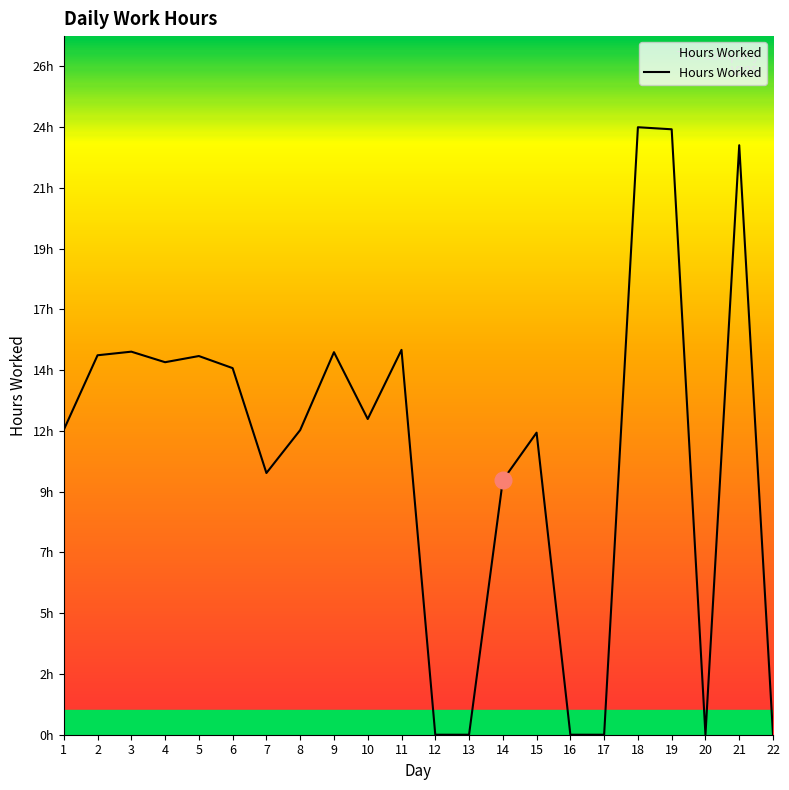

Does the chart have visible grid lines?

No